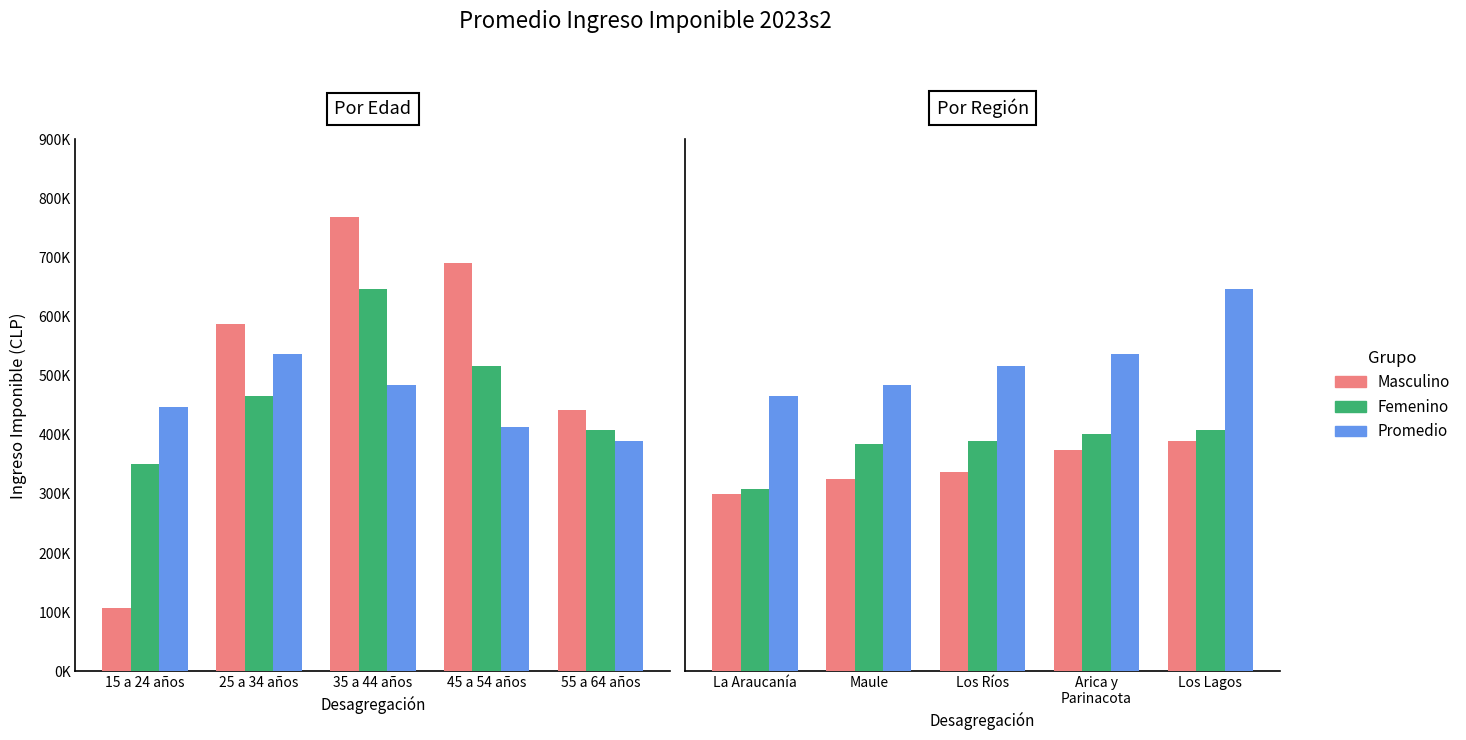

The Promedio series shows 825140.6 at Maule. True or false?

False